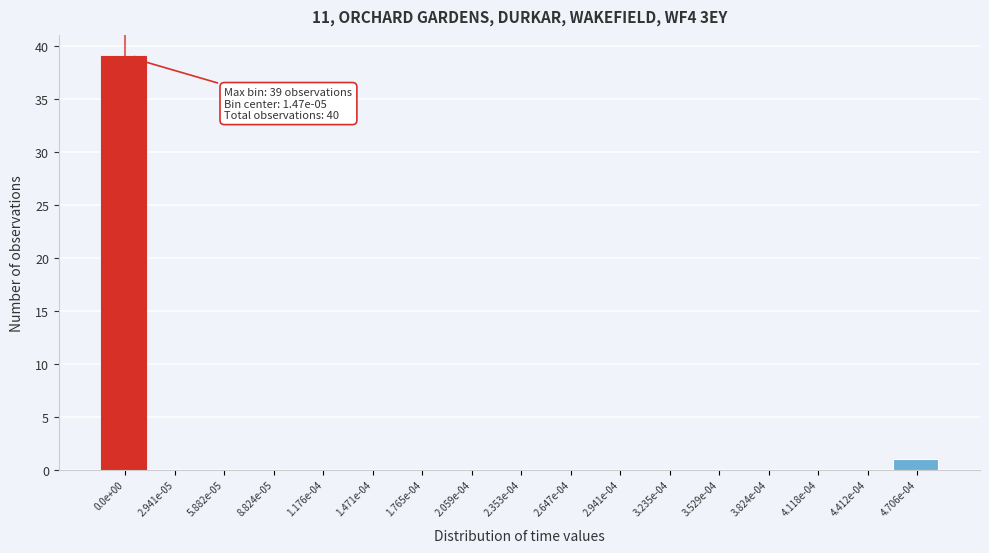

Reading left to right, extract all data points from this chart.

0.0e+00=39	2.941e-05=0	5.882e-05=0	8.824e-05=0	1.176e-04=0	1.471e-04=0	1.765e-04=0	2.059e-04=0	2.353e-04=0	2.647e-04=0	2.941e-04=0	3.235e-04=0	3.529e-04=0	3.824e-04=0	4.118e-04=0	4.412e-04=0	4.706e-04=1